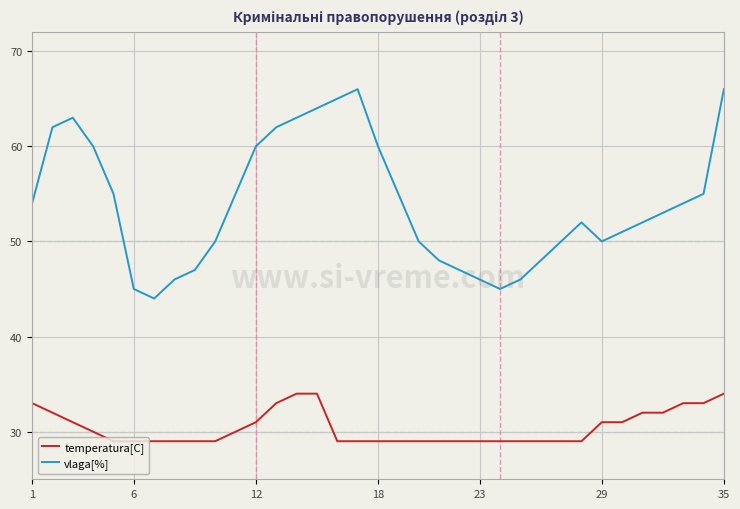

Which series has the largest range (max minus min)?

vlaga[%]